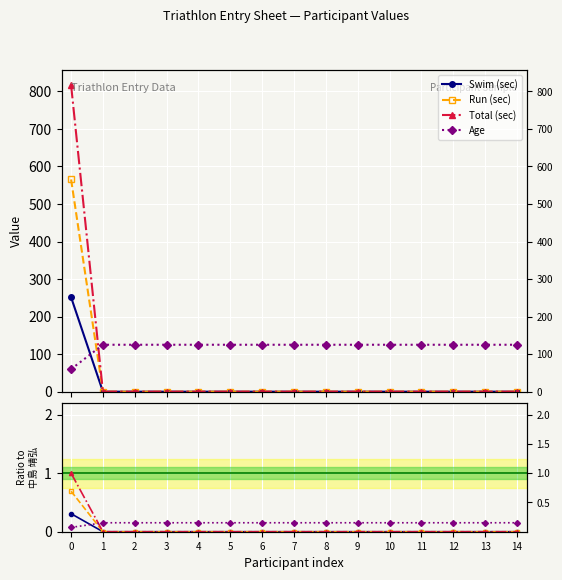

Between 13 and 14, which series saw the biggest shift?

Swim (sec)